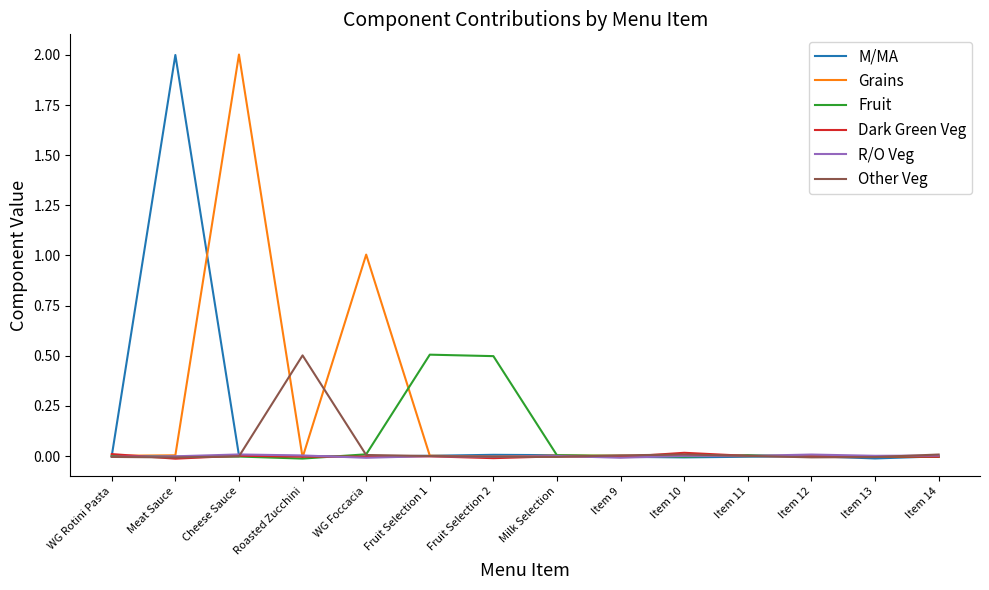

True or false: Grains and M/MA intersect in this chart.

True